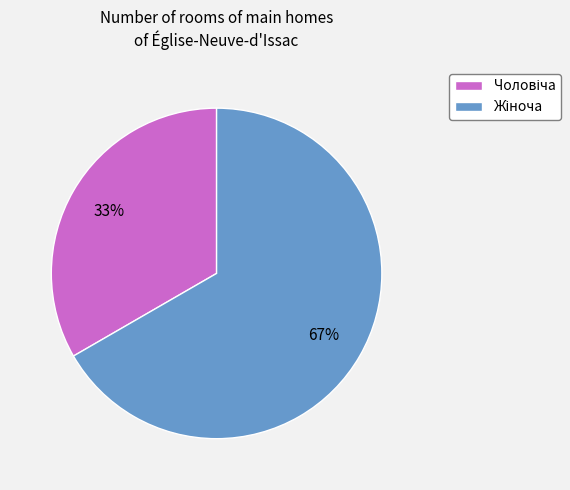

Is there a majority slice in this chart?

Yes